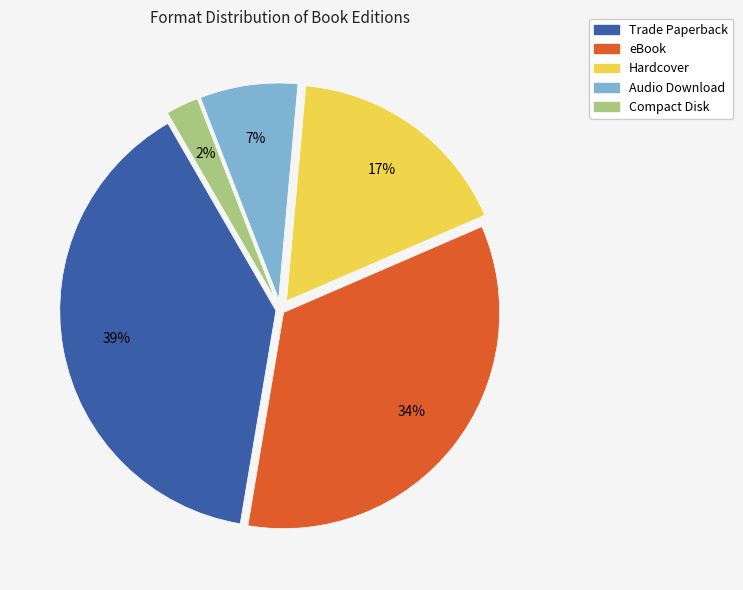

Is there any slice that represents more than half of the pie?

No